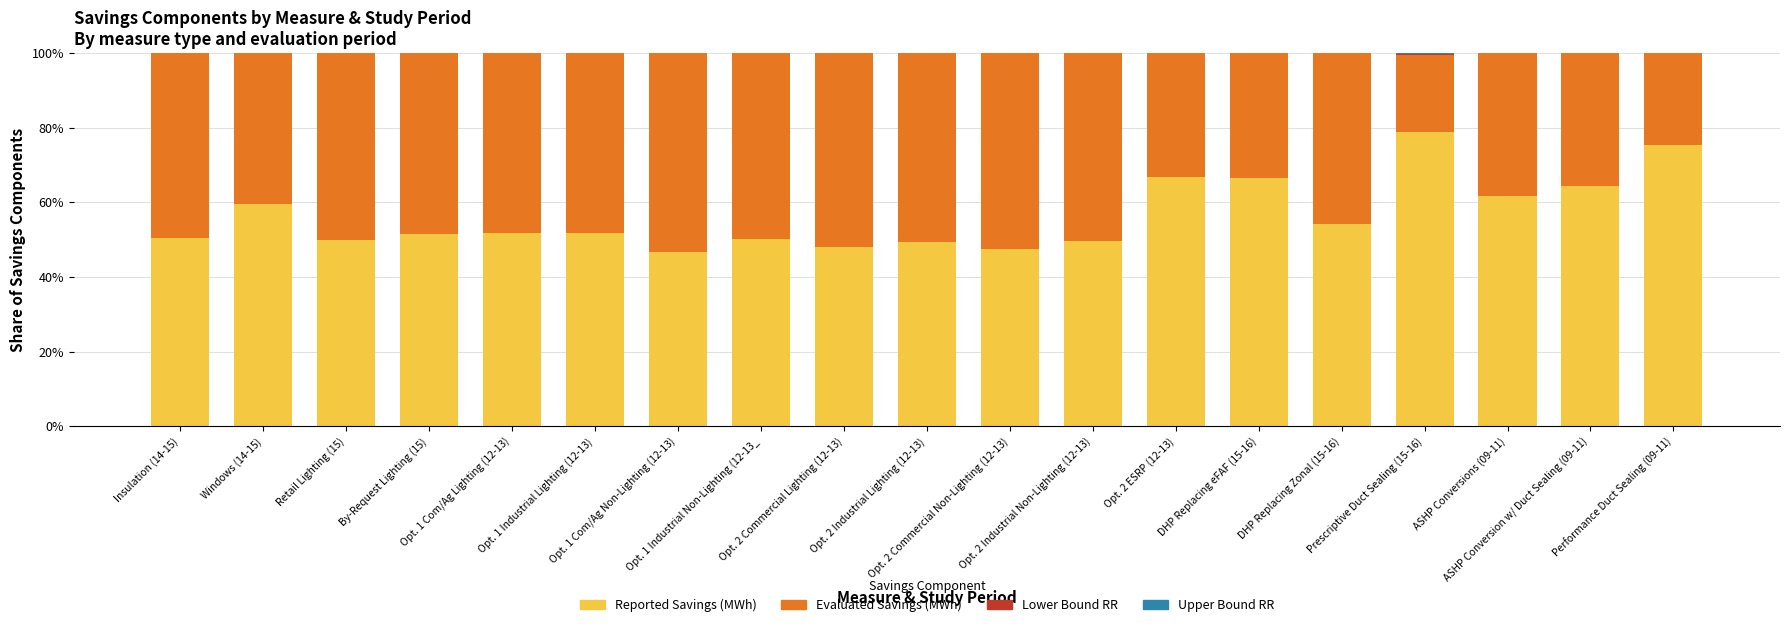

How many data points in Reported Savings (MWh) are above 51?

11